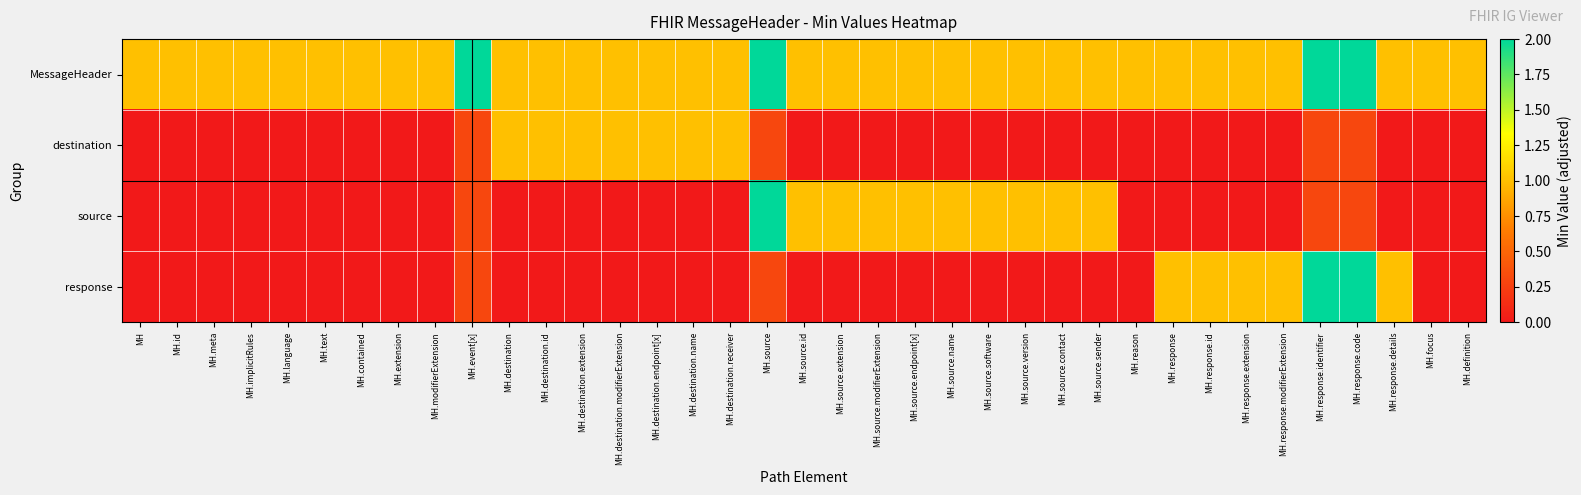

Which has a higher value, MH.focus or MH.destination.extension?

MH.focus